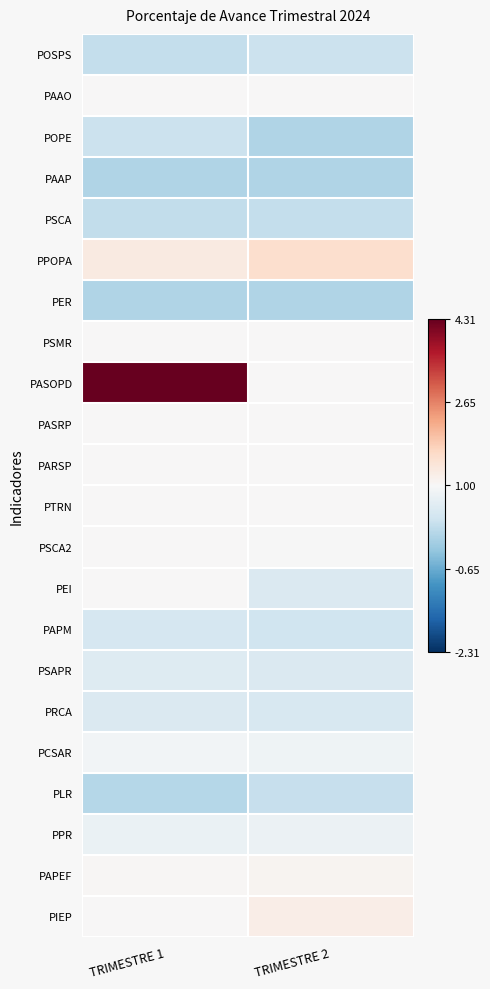

Reading left to right, what are all the values shown in this chart?

POSPS: TRIMESTRE 1=-0.8	TRIMESTRE 2=-0.7
PAAO: TRIMESTRE 1=0.0	TRIMESTRE 2=0.0
POPE: TRIMESTRE 1=-0.7	TRIMESTRE 2=-1.0
PAAP: TRIMESTRE 1=-1.0	TRIMESTRE 2=-1.0
PSCA: TRIMESTRE 1=-0.8	TRIMESTRE 2=-0.8
PPOPA: TRIMESTRE 1=0.3	TRIMESTRE 2=0.5
PER: TRIMESTRE 1=-1.0	TRIMESTRE 2=-1.0
PSMR: TRIMESTRE 1=0.0	TRIMESTRE 2=0.0
PASOPD: TRIMESTRE 1=3.3	TRIMESTRE 2=0.0
PASRP: TRIMESTRE 1=0.0	TRIMESTRE 2=0.0
PARSP: TRIMESTRE 1=0.0	TRIMESTRE 2=0.0
PTRN: TRIMESTRE 1=0.0	TRIMESTRE 2=0.0
PSCA2: TRIMESTRE 1=0.0	TRIMESTRE 2=-0.0
PEI: TRIMESTRE 1=0.0	TRIMESTRE 2=-0.5
PAPM: TRIMESTRE 1=-0.6	TRIMESTRE 2=-0.7
PSAPR: TRIMESTRE 1=-0.4	TRIMESTRE 2=-0.5
PRCA: TRIMESTRE 1=-0.5	TRIMESTRE 2=-0.5
PCSAR: TRIMESTRE 1=-0.1	TRIMESTRE 2=-0.1
PLR: TRIMESTRE 1=-0.9	TRIMESTRE 2=-0.8
PPR: TRIMESTRE 1=-0.2	TRIMESTRE 2=-0.2
PAPEF: TRIMESTRE 1=0.0	TRIMESTRE 2=0.1
PIEP: TRIMESTRE 1=0.0	TRIMESTRE 2=0.2